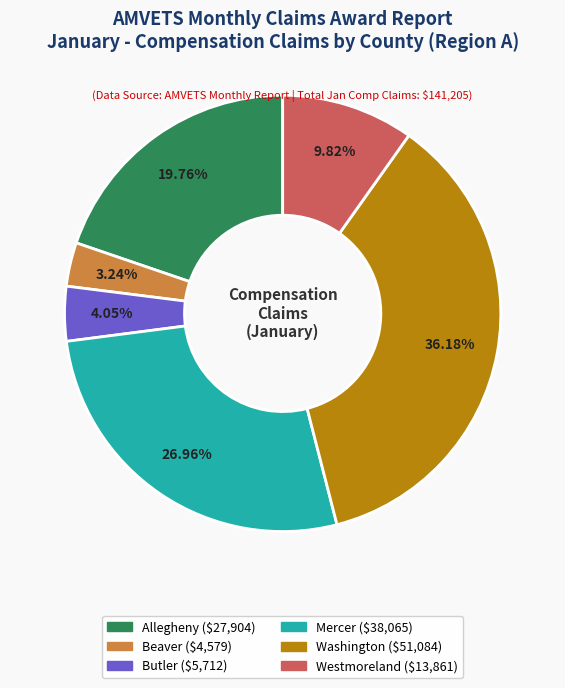

What percentage is NOT represented by Mercer?

73.0%